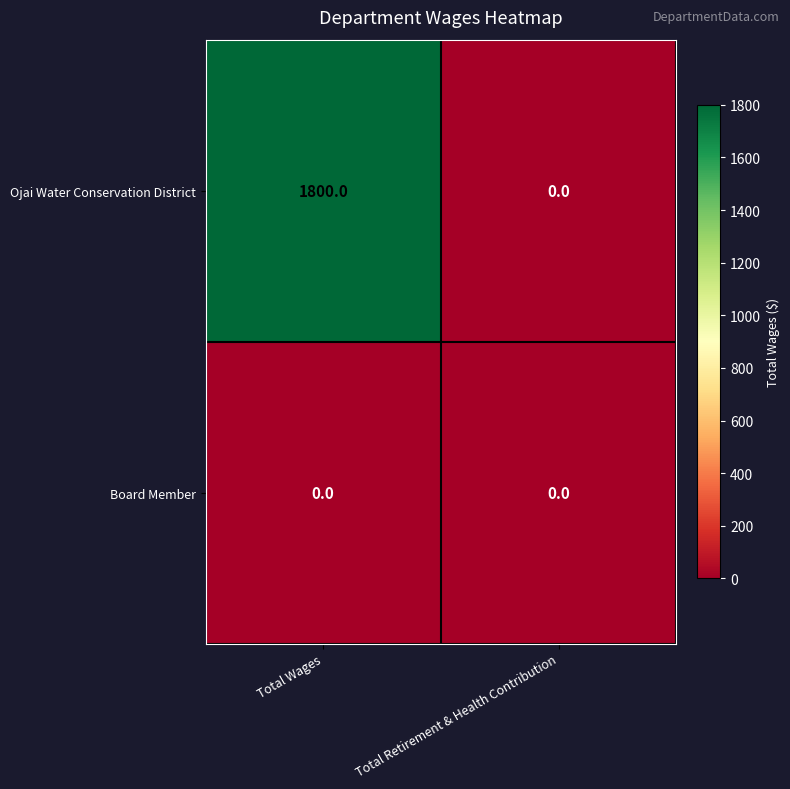

Is it true that Board Member equals 0 at Total Retirement & Health Contribution?

True